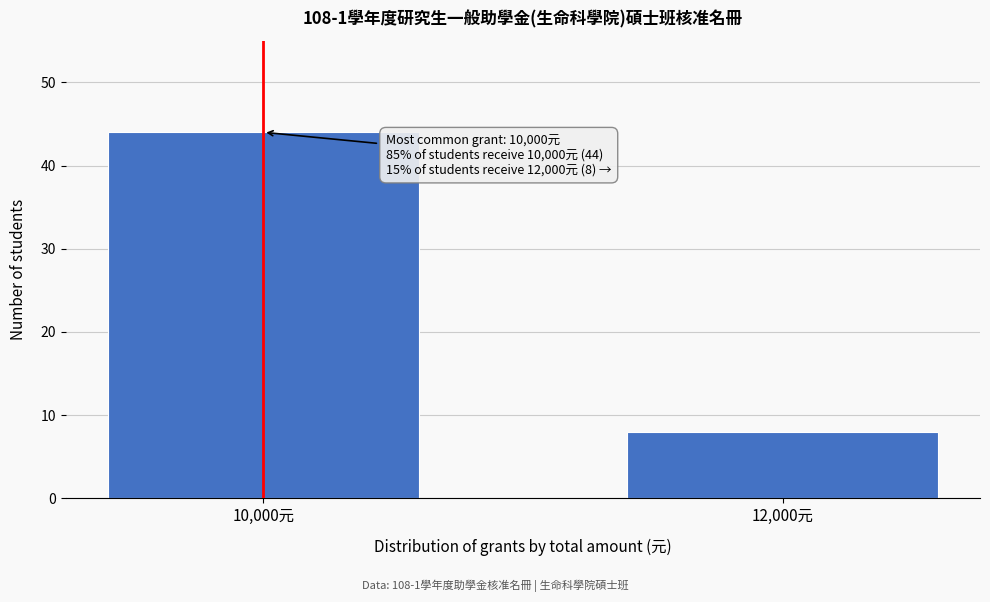

Reading left to right, list all the values displayed in this chart.

44	8